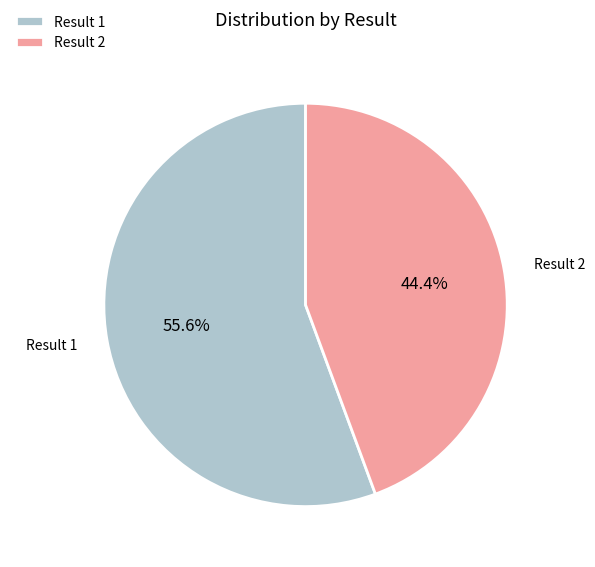

What percentage do Result 2 and Result 1 together represent?

100.0%